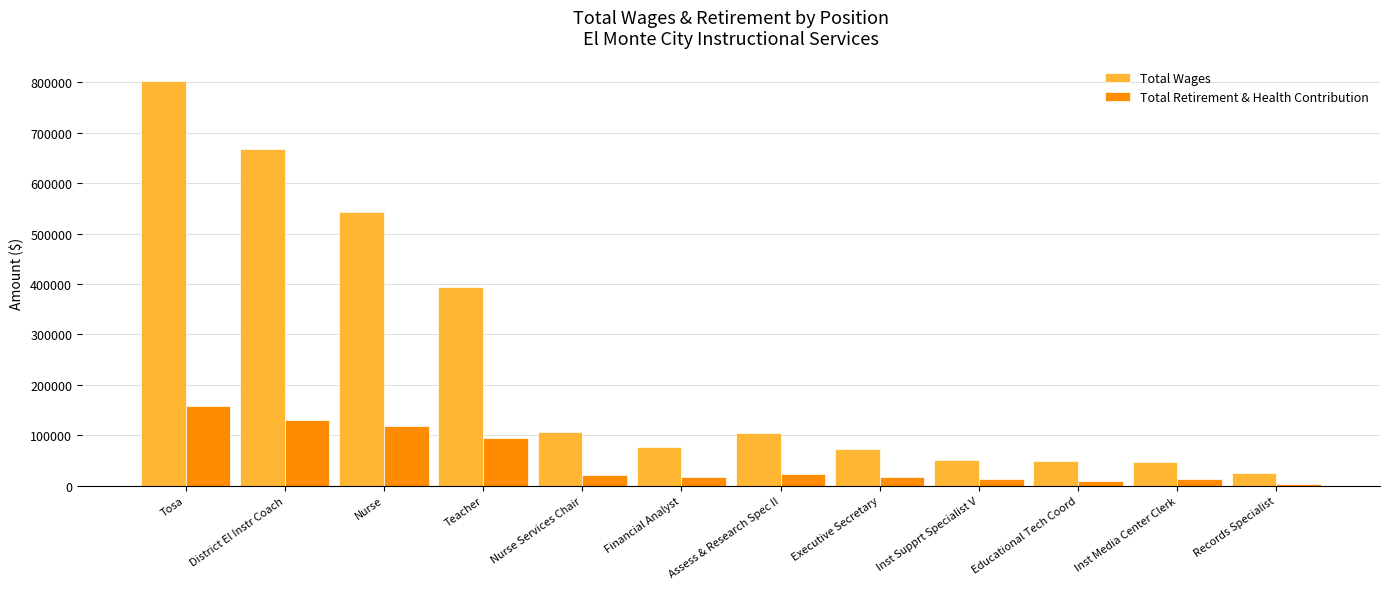

At which category is the sum across all series the highest?

Tosa